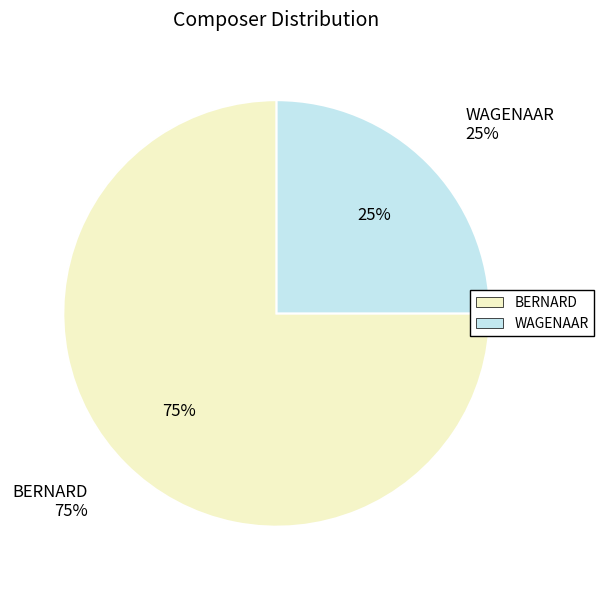

To the nearest percent, what portion does WAGENAAR represent?

25%